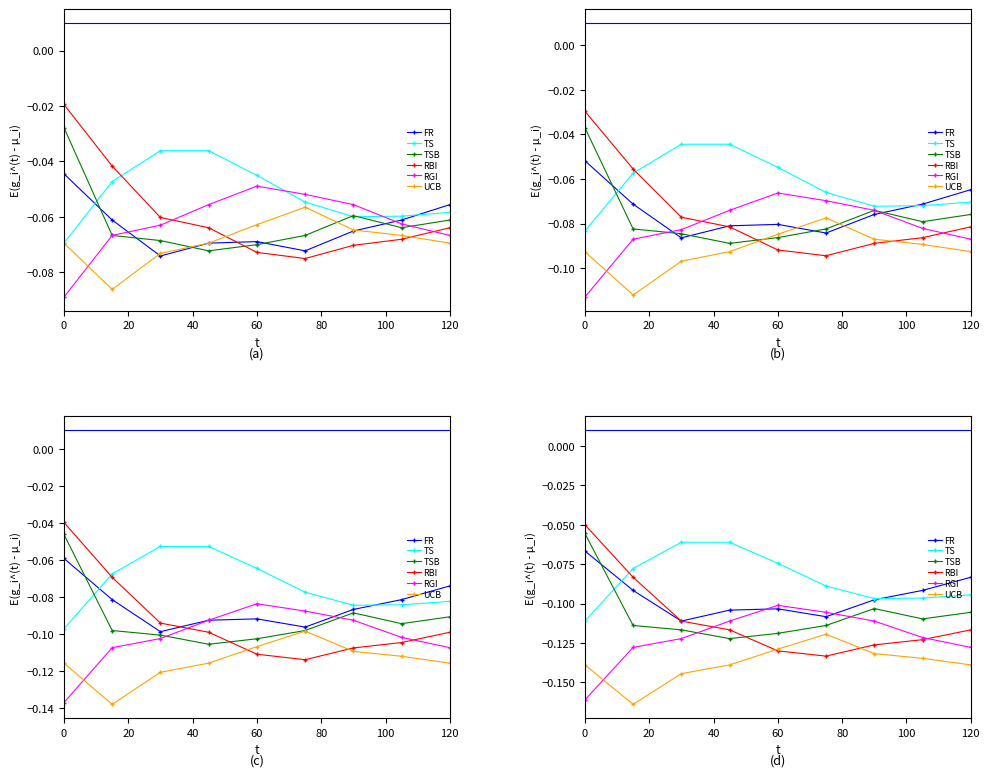

List the series in order of their peak value, lowest first.

UCB, RGI, FR, TS, TSB, RBI